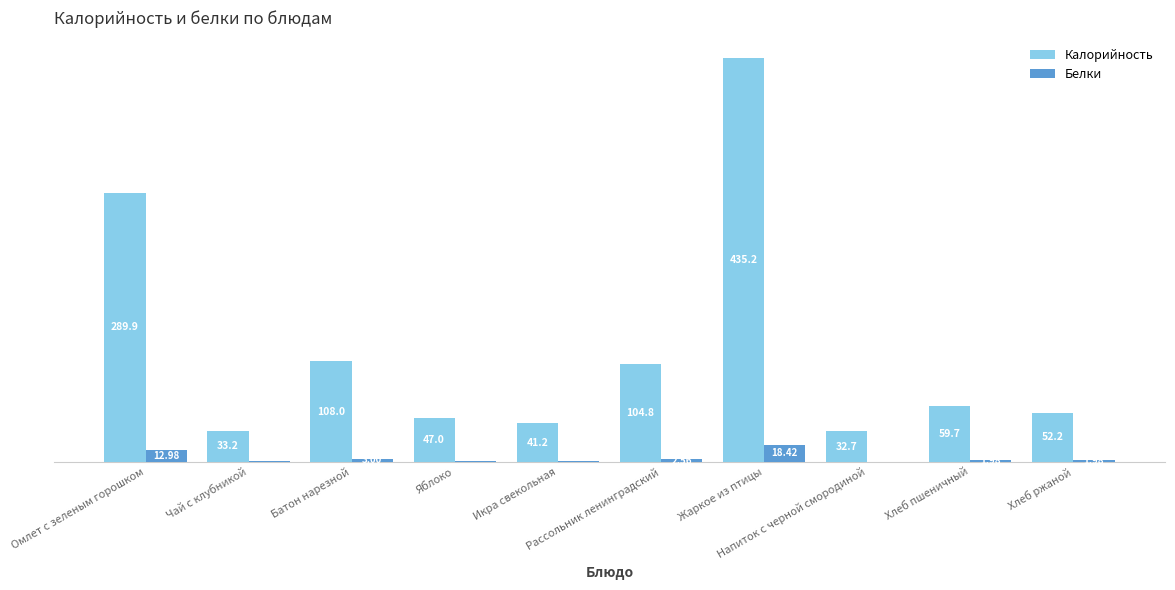

Which series has the largest total across all categories?

Калорийность